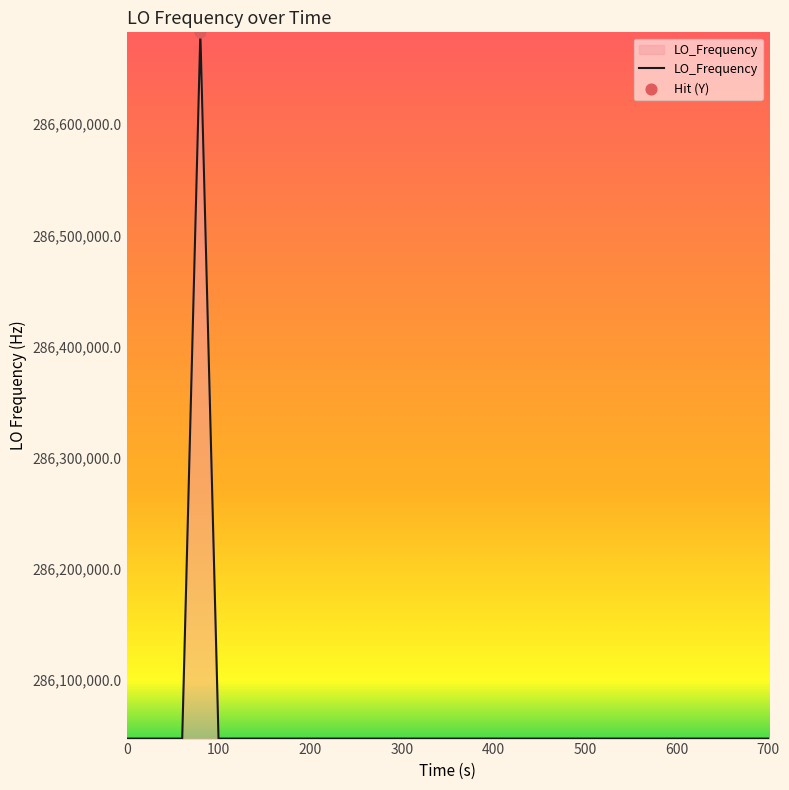

What is the smallest value displayed?

286046998.2